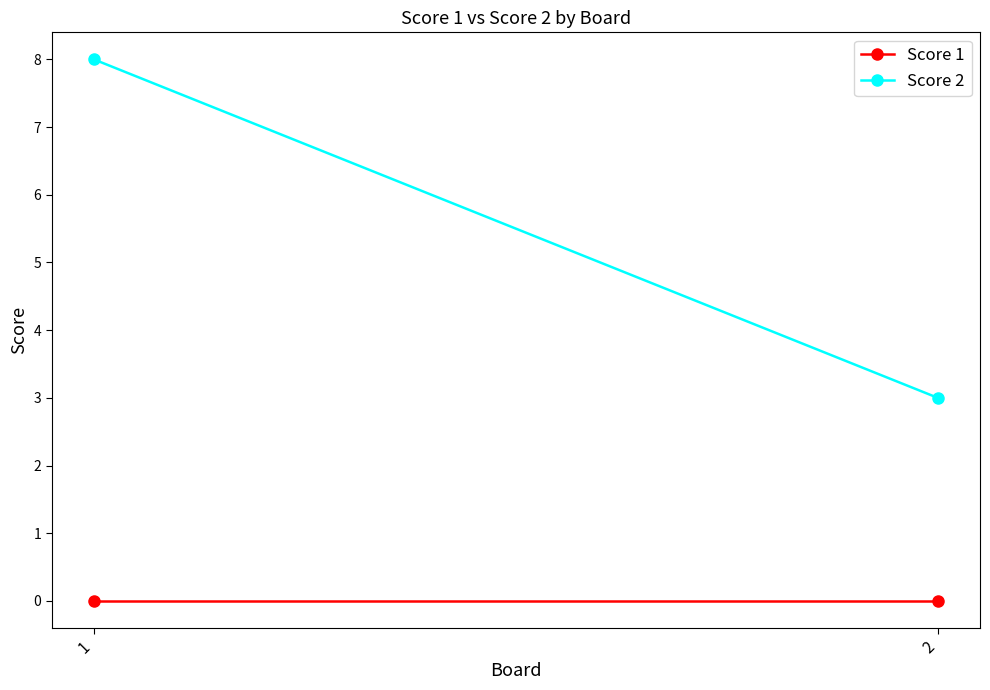

At how many categories does at least one series exceed 4?

1